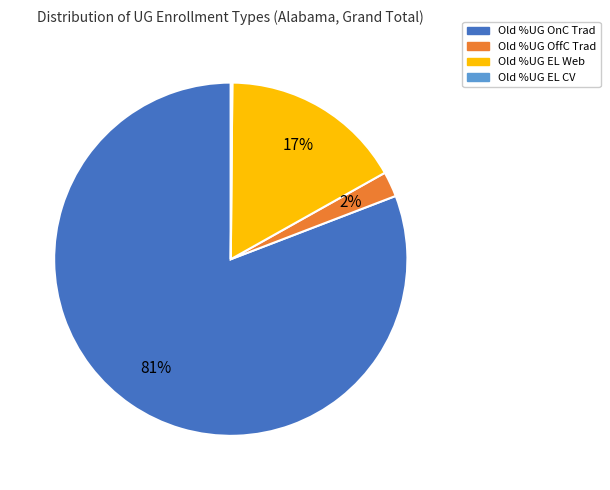

Which category has the biggest portion of the pie?

Old %UG OnC Trad